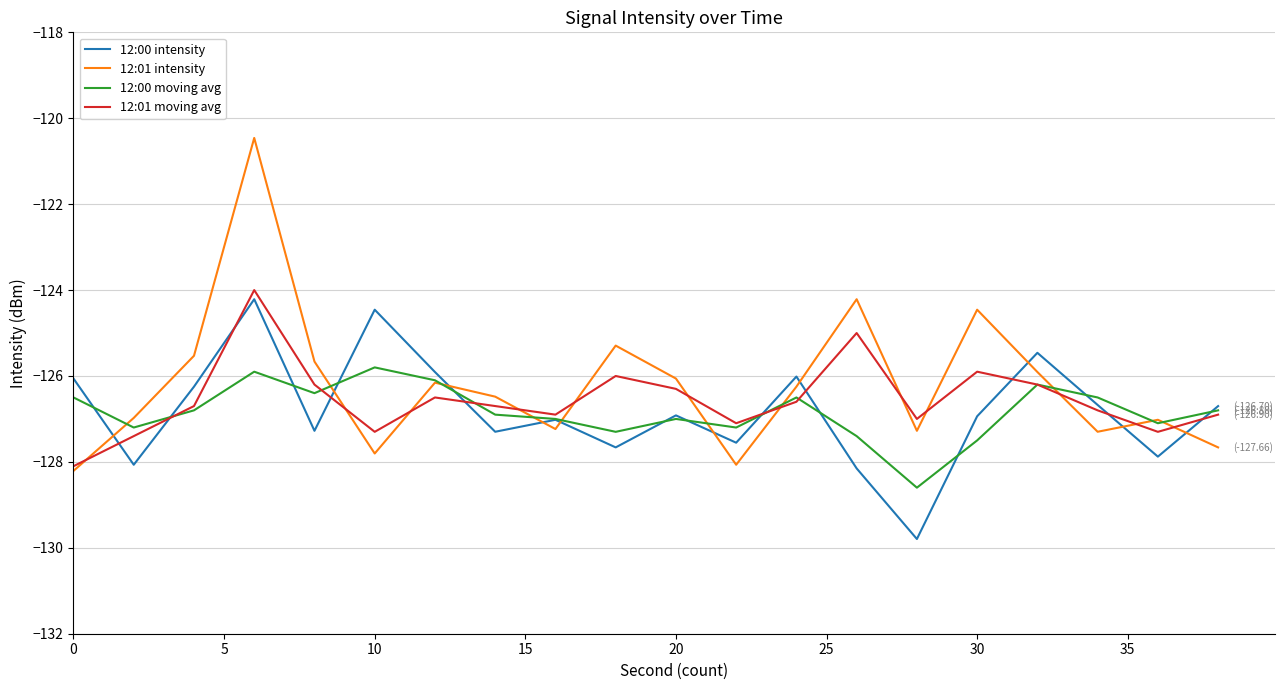

What is the greatest value displayed?

-120.5